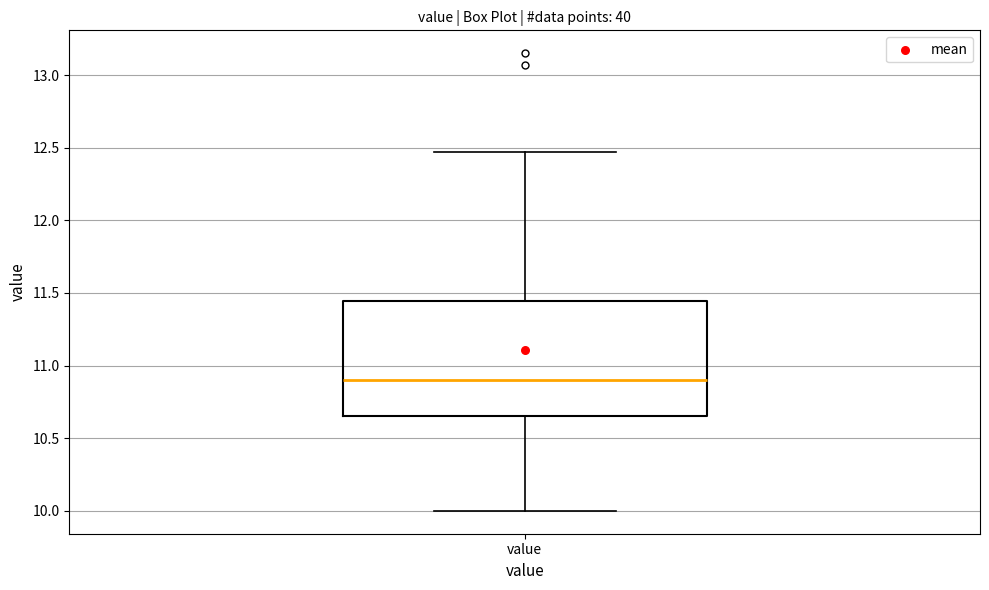

Read this box plot against the y-axis: the position of the median line, the range covered by the box, and the ends of both whiskers. The values are not printed on the chart, so give them approximately, as read against the axis.

median 10.90, box 10.65 to 11.45, whiskers 10.00 to 12.45